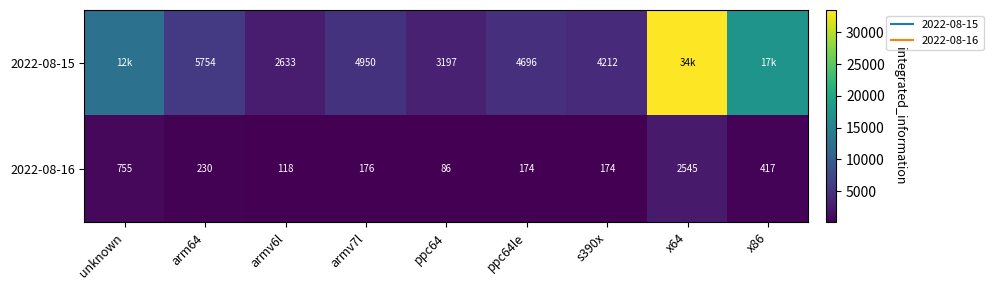

How many distinct data groups are displayed?

2